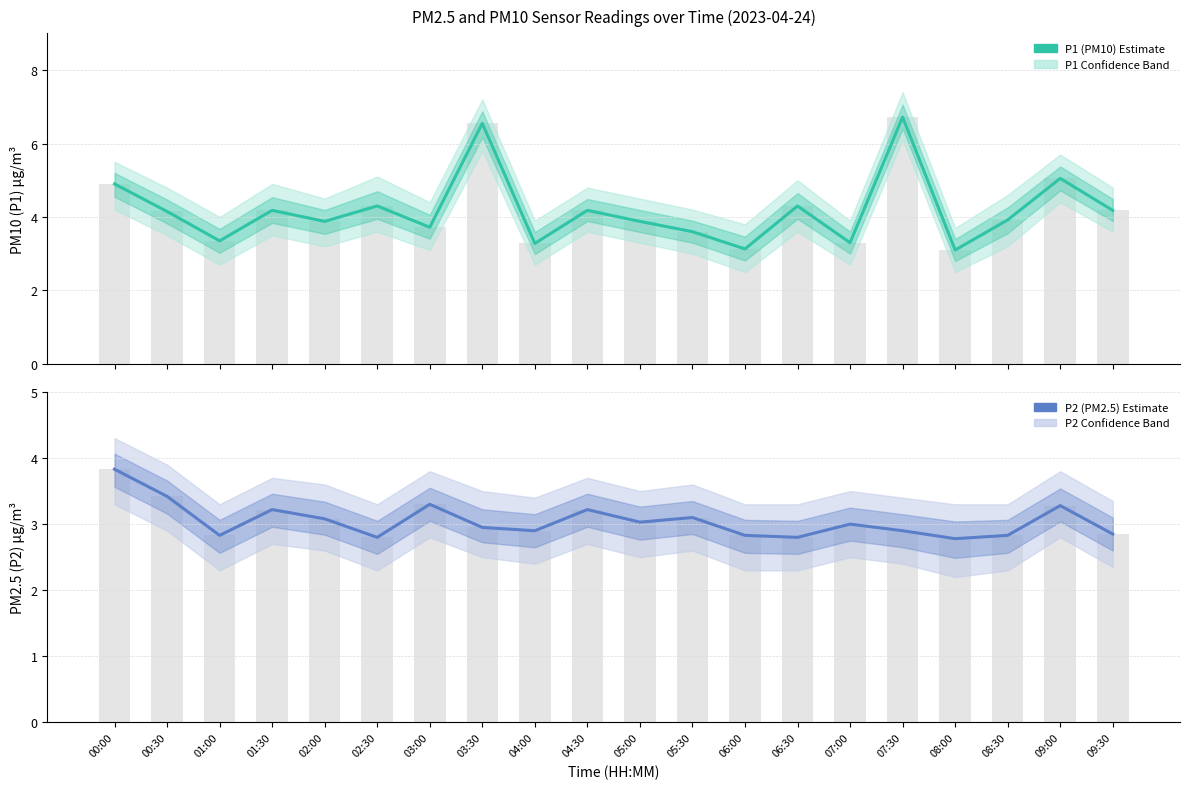

What are all the series names shown in the legend?

P1 (PM10), P2 (PM2.5)